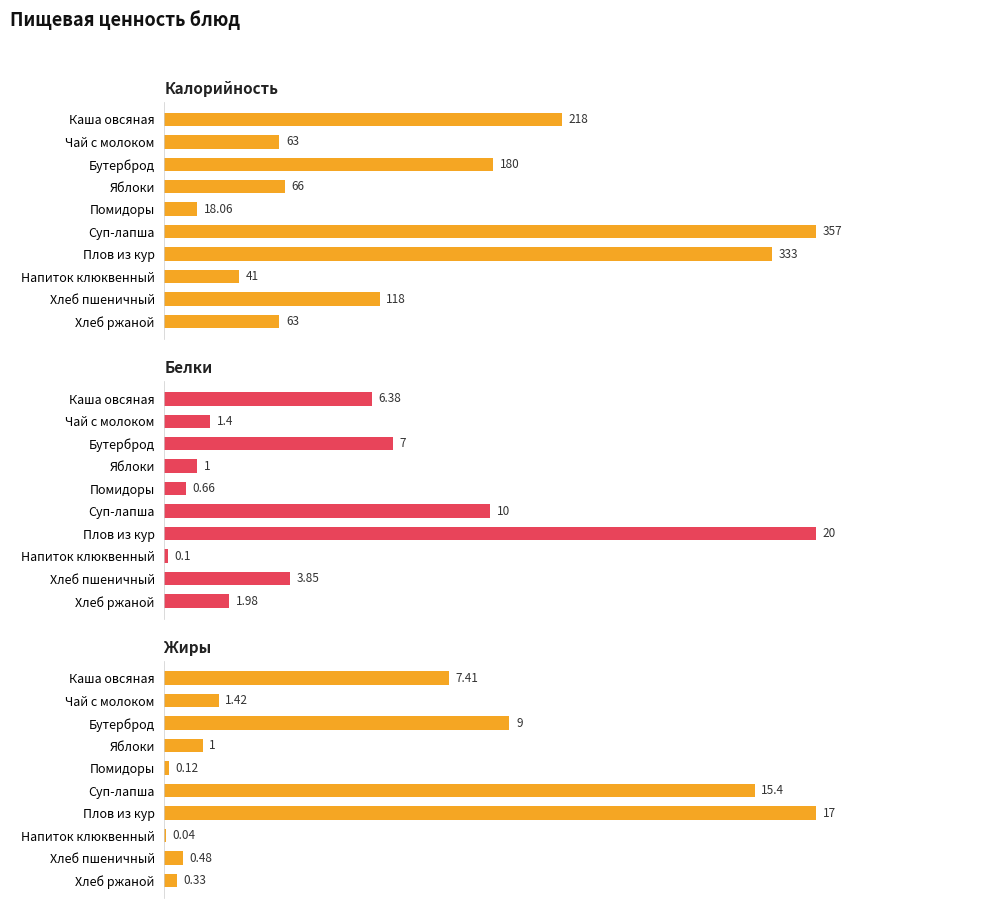

How many series are shown in this chart?

3